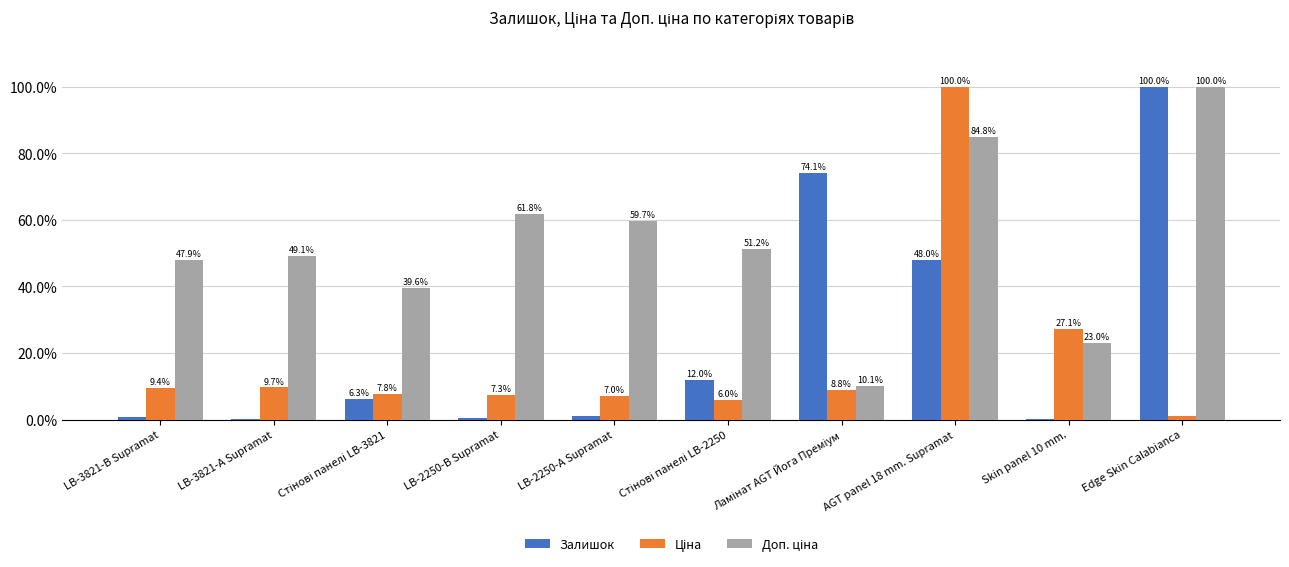

At which label does Залишок reach its peak?

Edge Skin Calabianca